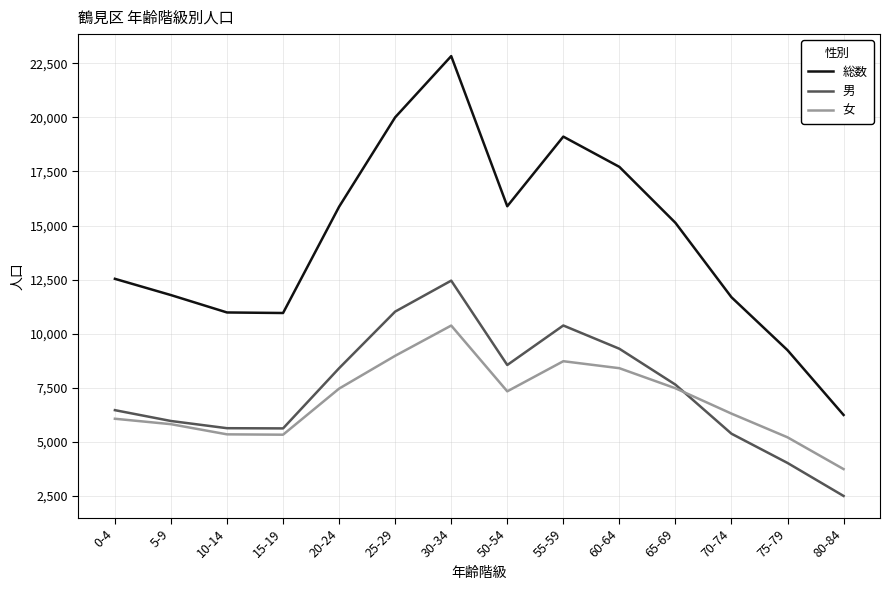

Is the value of 男 at 10-14 greater than the value of 女 at 30-34?

No